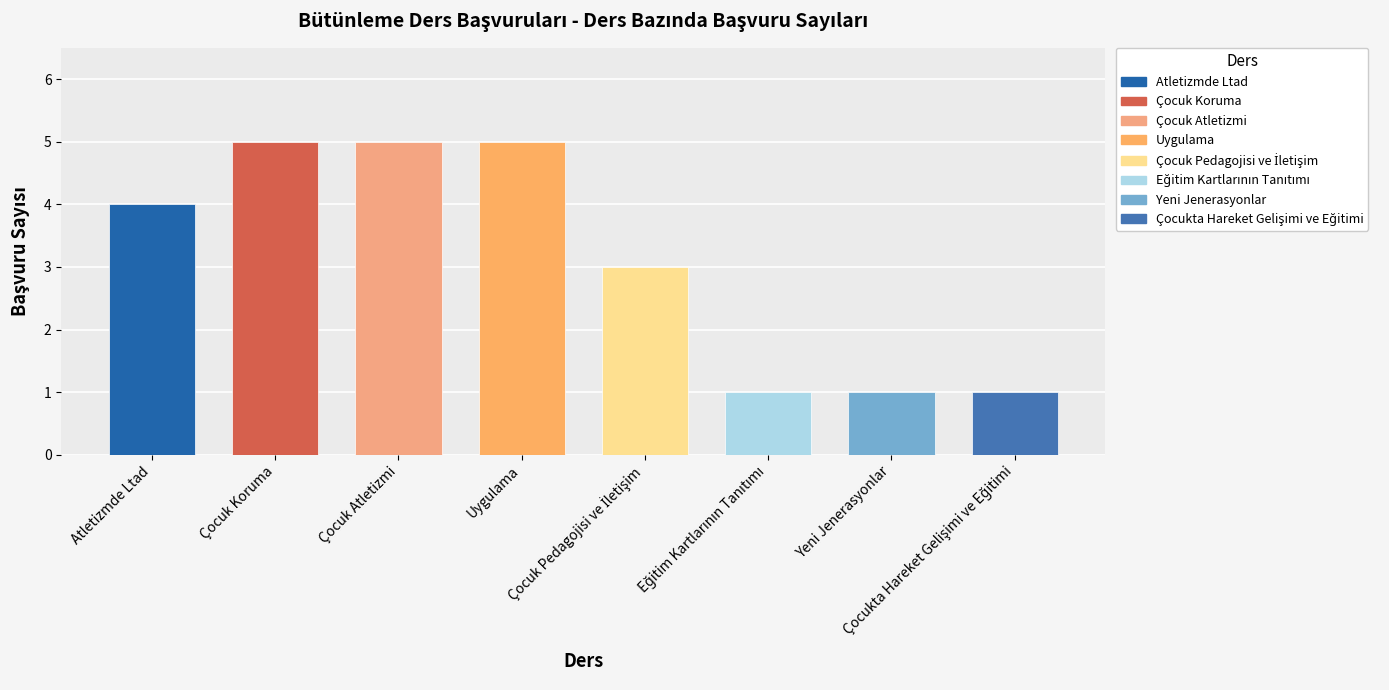

Rank the categories by value from highest to lowest.

Çocuk Koruma, Çocuk Atletizmi, Uygulama, Atletizmde Ltad, Çocuk Pedagojisi ve İletişim, Eğitim Kartlarının Tanıtımı, Yeni Jenerasyonlar, Çocukta Hareket Gelişimi ve Eğitimi